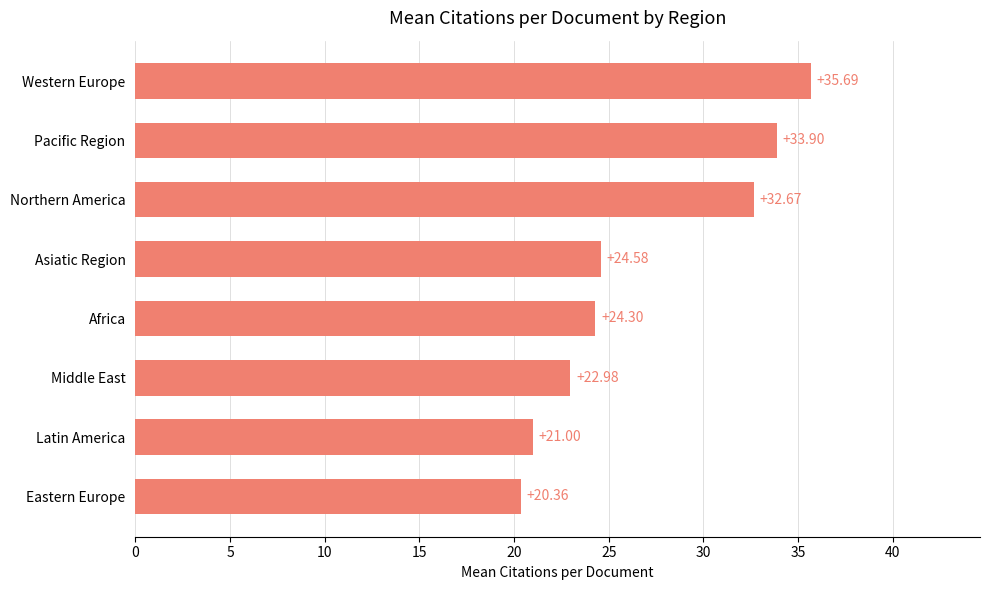

What is the change in value from Pacific Region to Africa?

-9.6